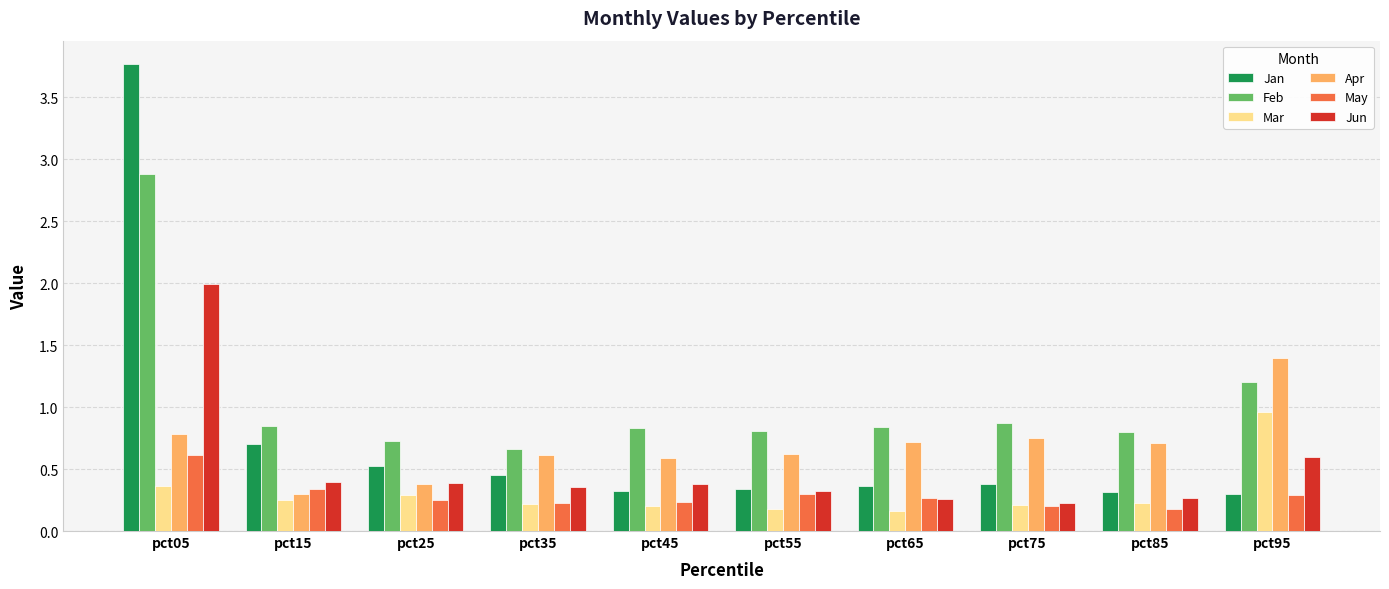

True or false: Apr has a value of 1.4 at pct95.

True